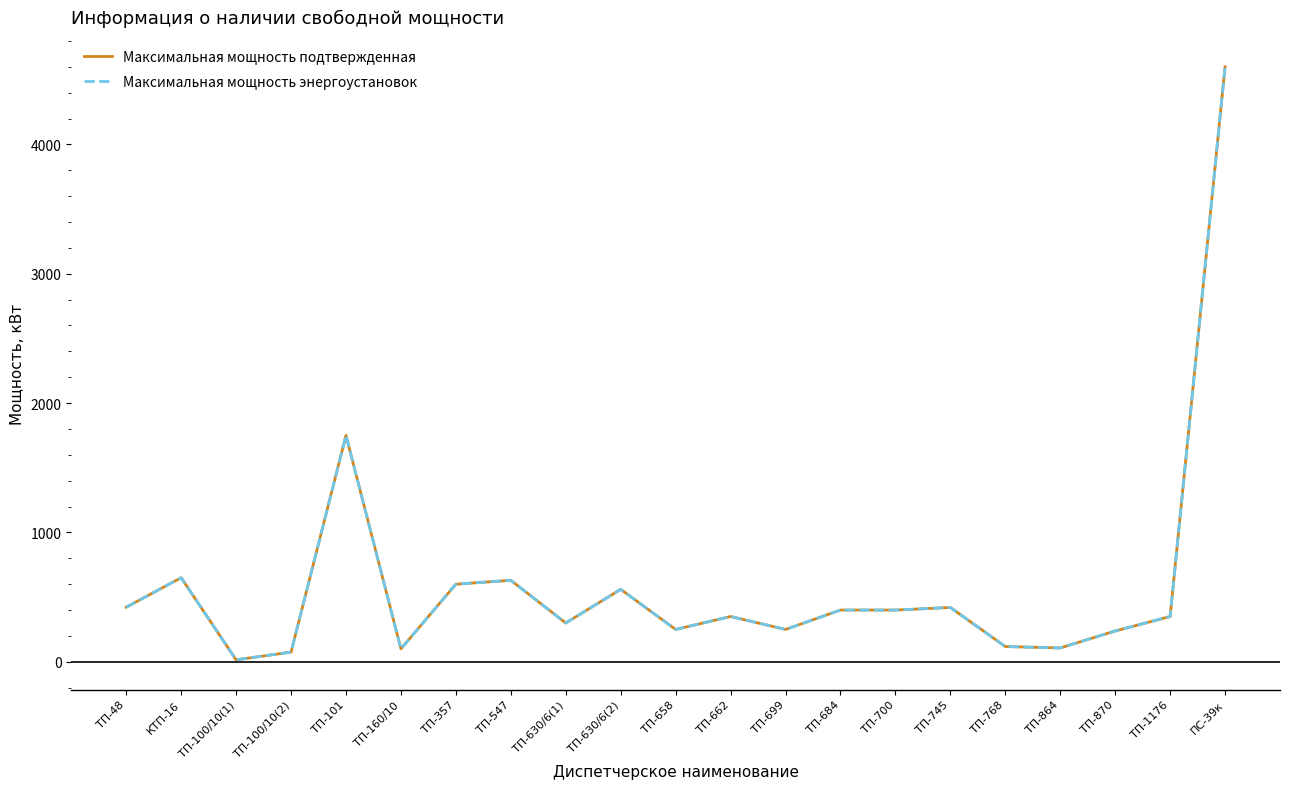

Is this an area chart (filled region under the line)?

No